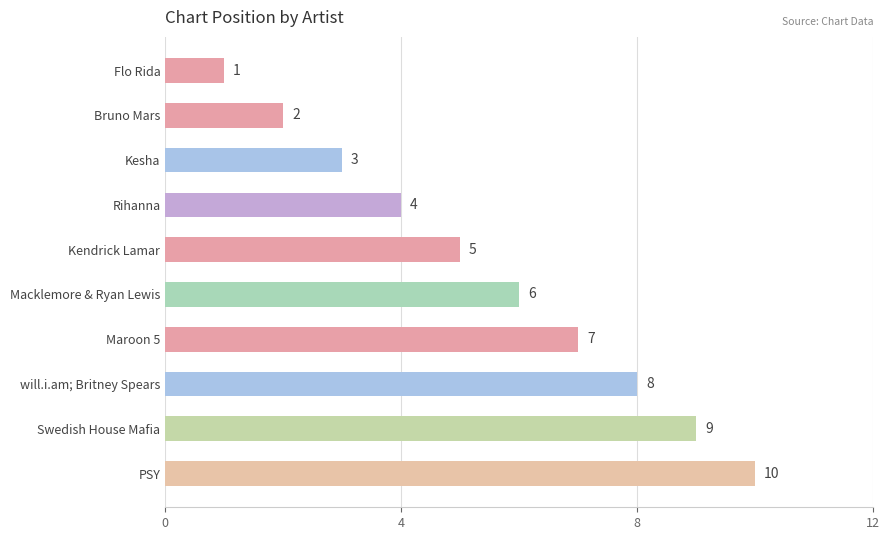

What is the average value?

6